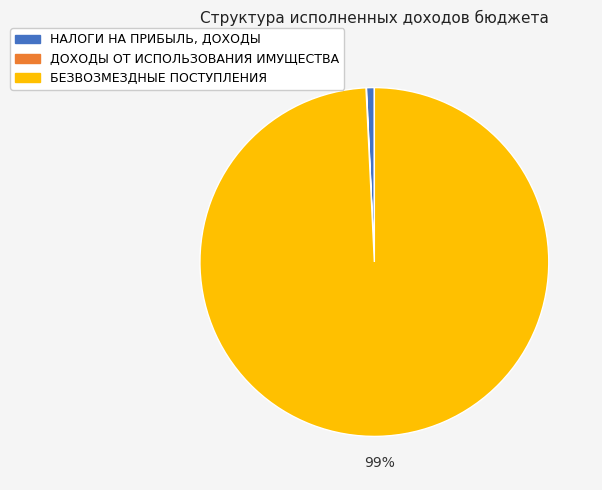

Which category has the biggest portion of the pie?

БЕЗВОЗМЕЗДНЫЕ ПОСТУПЛЕНИЯ